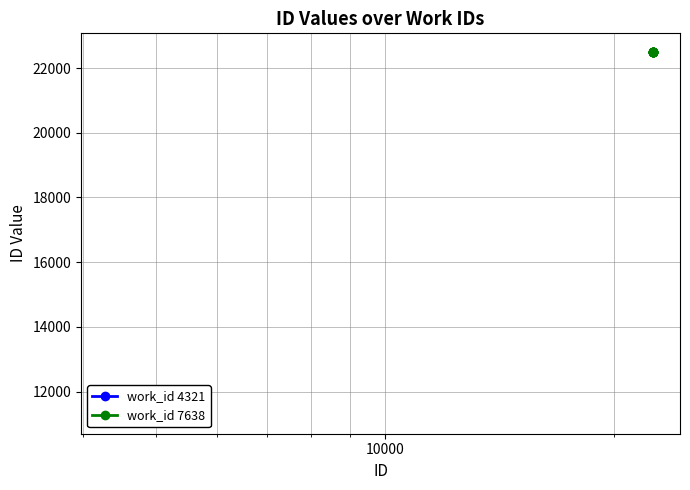

What is the highest value of the work_id 7638 series?

22510